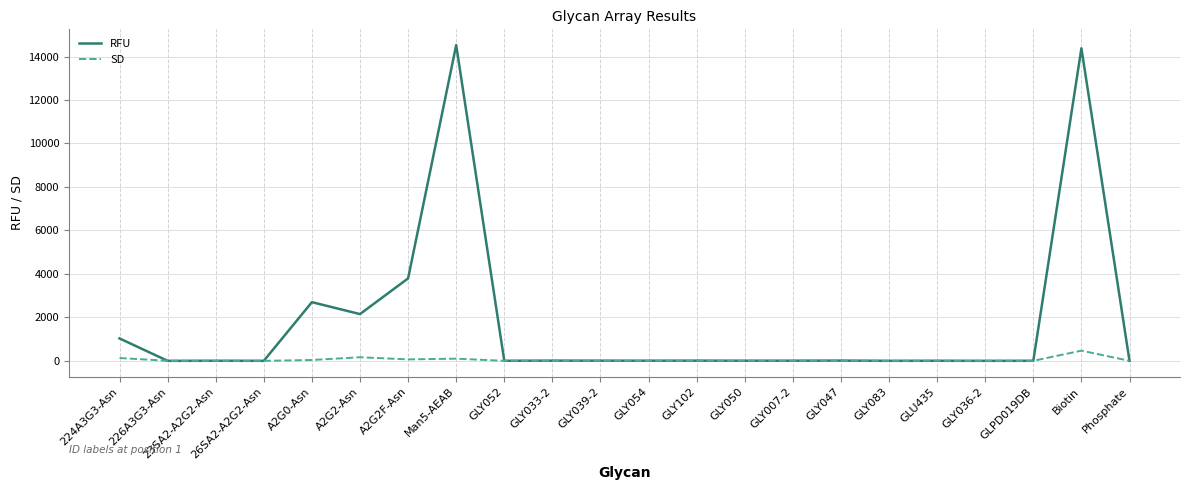

What is the spread (max minus min) of values at GLY050?

3.1